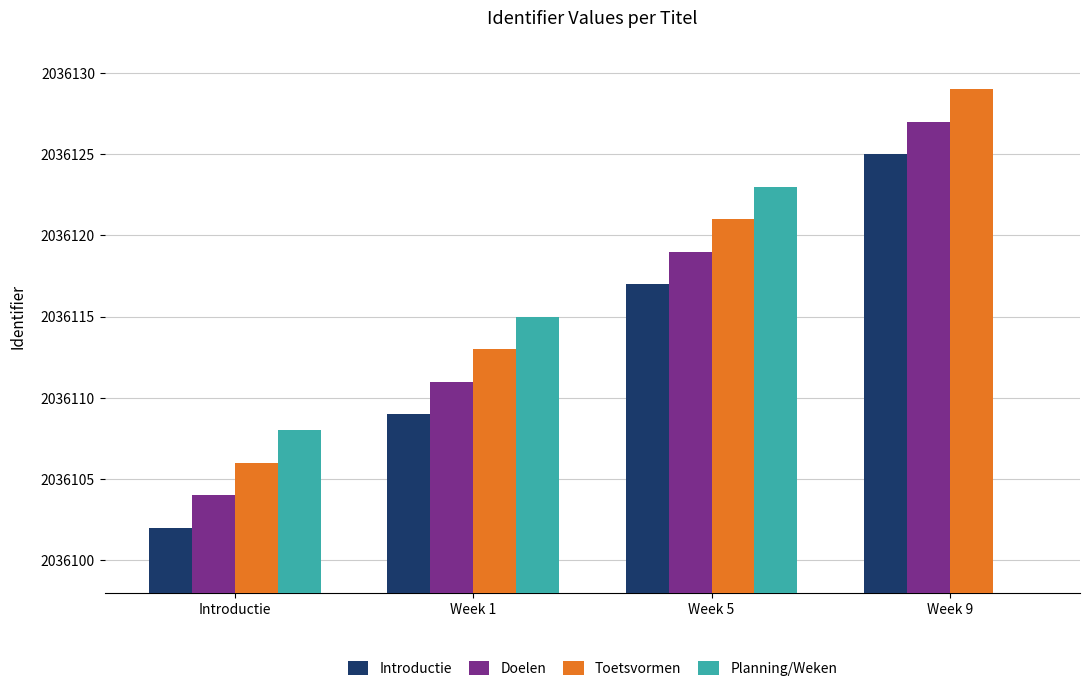

Which category has the lowest value across all series?

Week 9